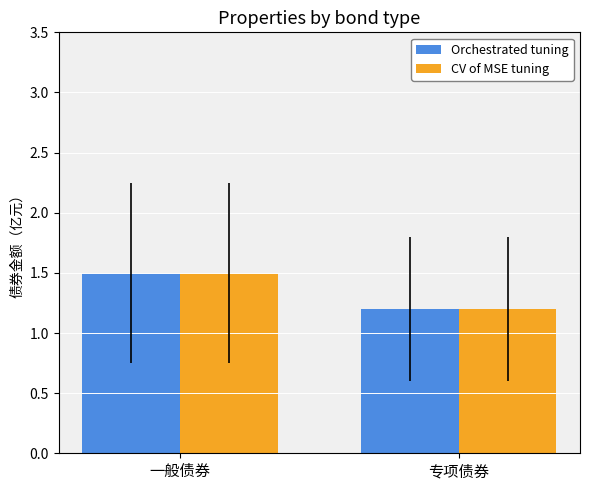

What is the total value across all series at 一般债券?

3.0